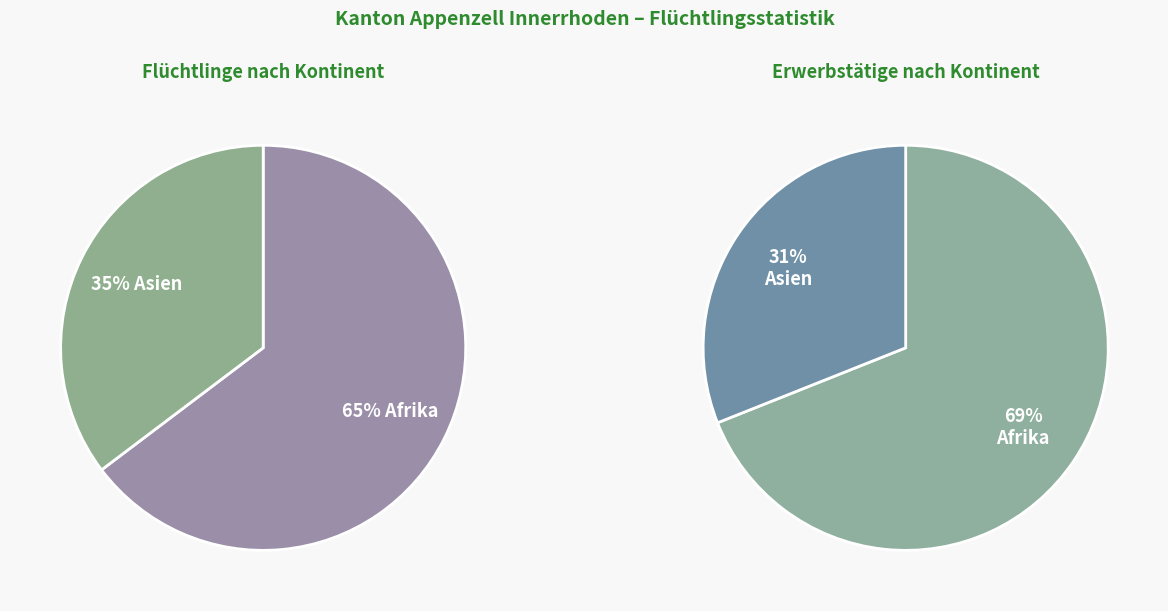

Count the number of slices in the pie.

2